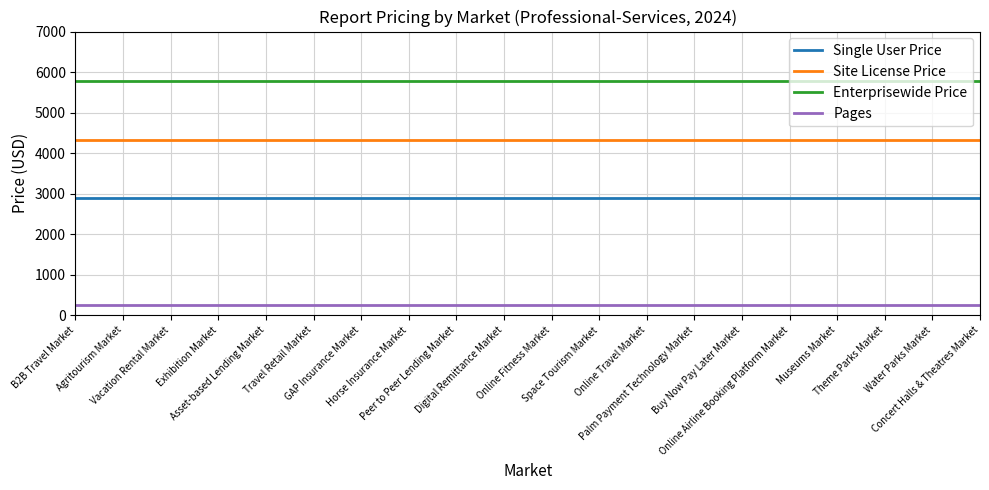

What is the total value across all series at B2B Travel Market?

13245